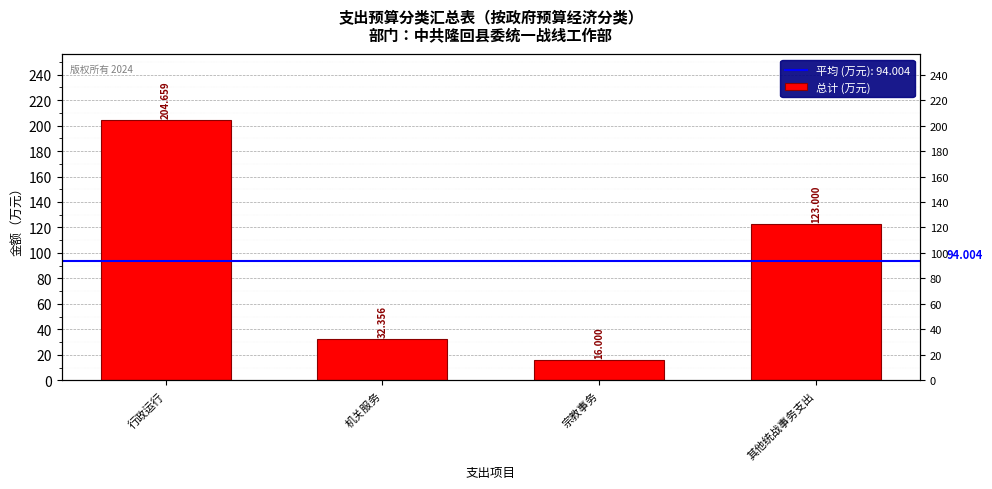

How many data points are above 123?

1